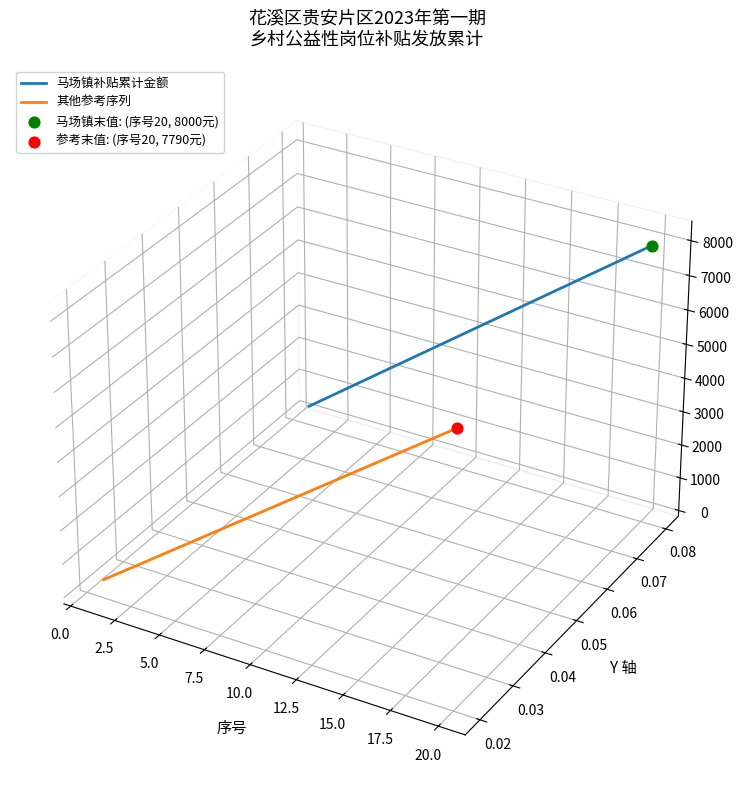

At how many categories does at least one series exceed 0?

20